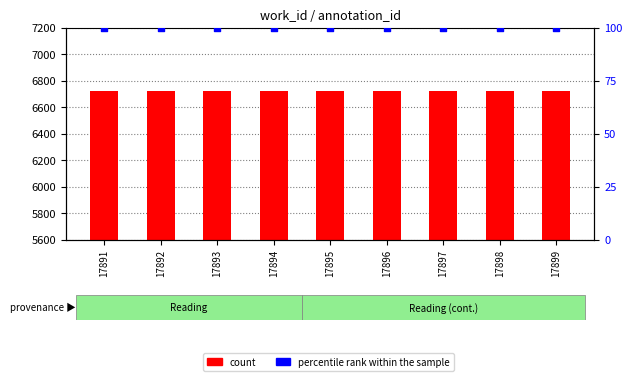

Which series reaches the maximum Y coordinate?

count